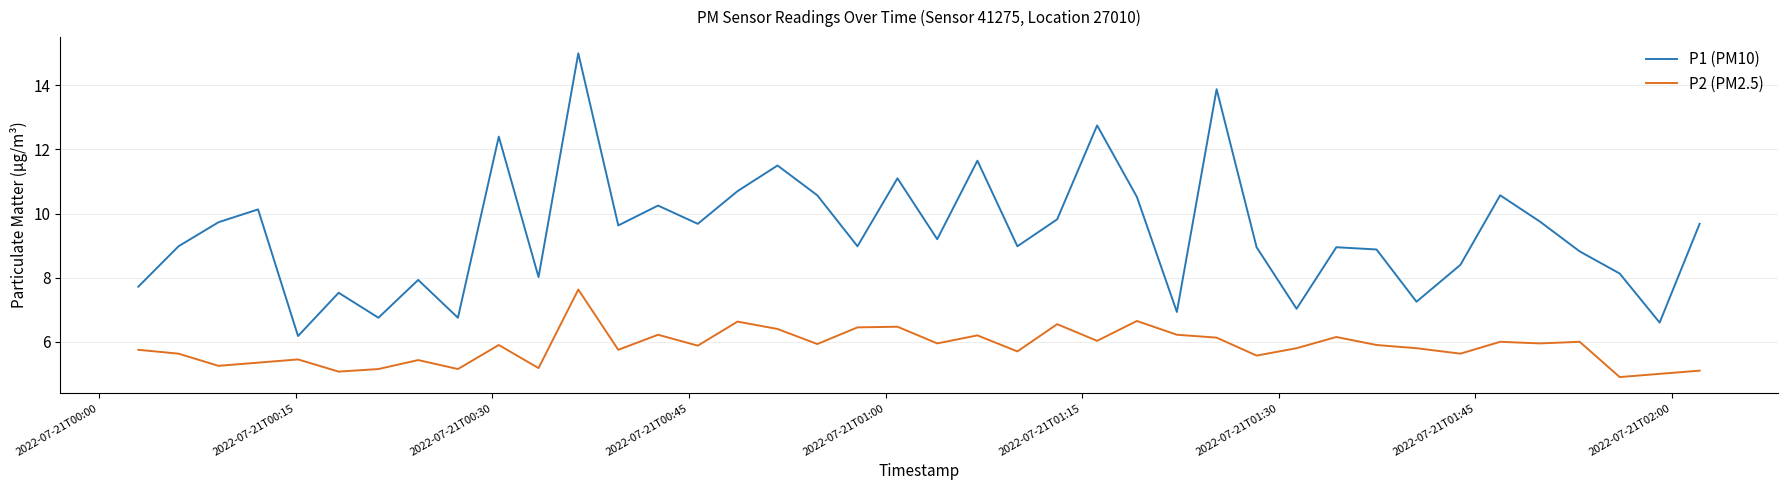

What is the minimum value for P2 (PM2.5)?

4.9